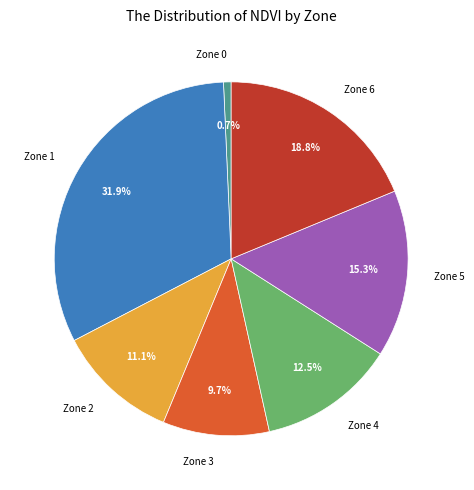

What is the ratio of the value at Zone 0 to the value at Zone 3?

0.1